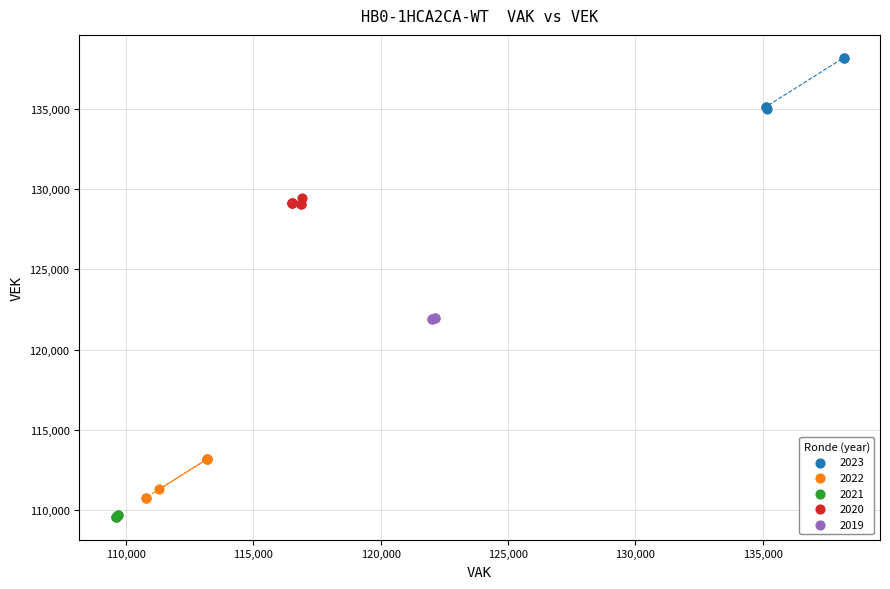

Which series contains the highest Y value?

2023